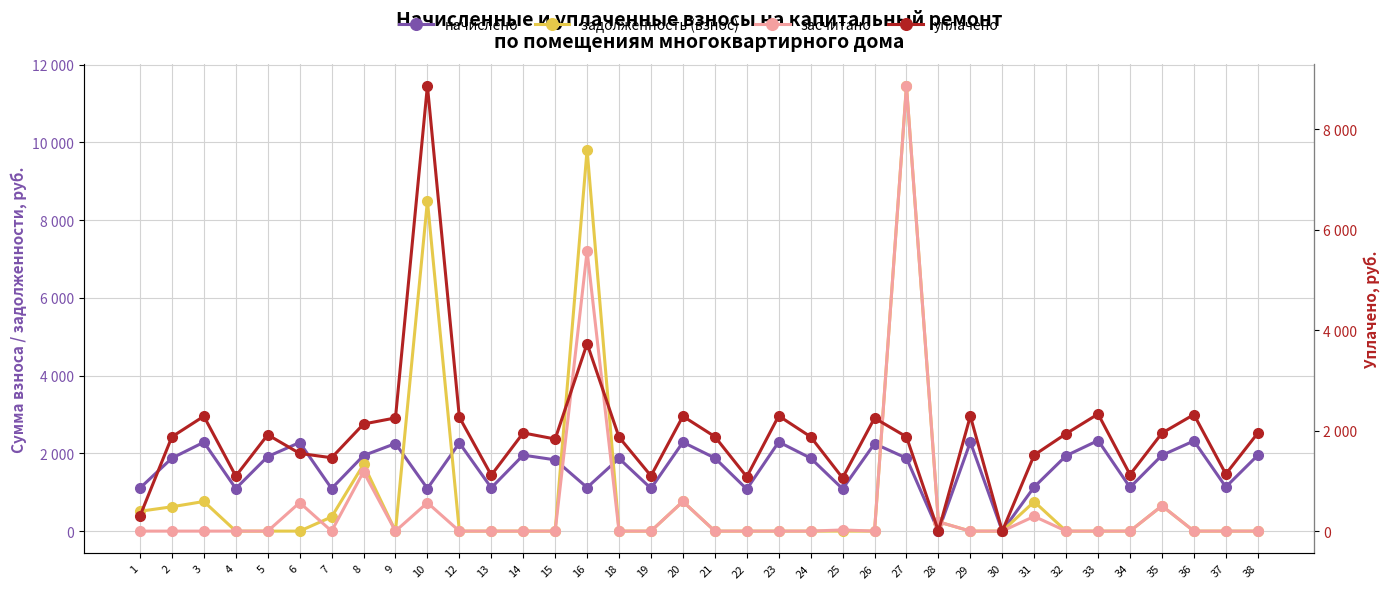

Which series has the largest total across all categories?

уплачено